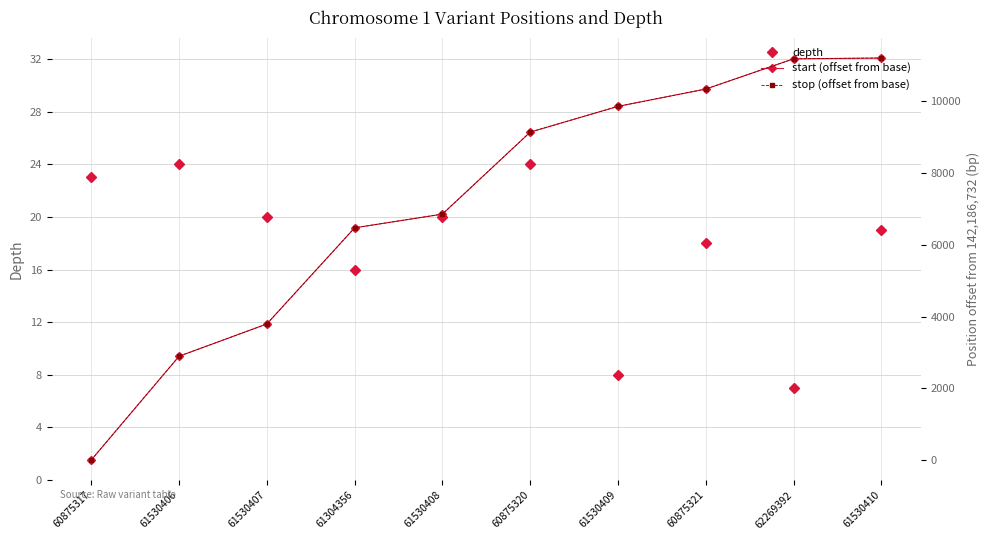

Is this an area chart (filled region under the line)?

No